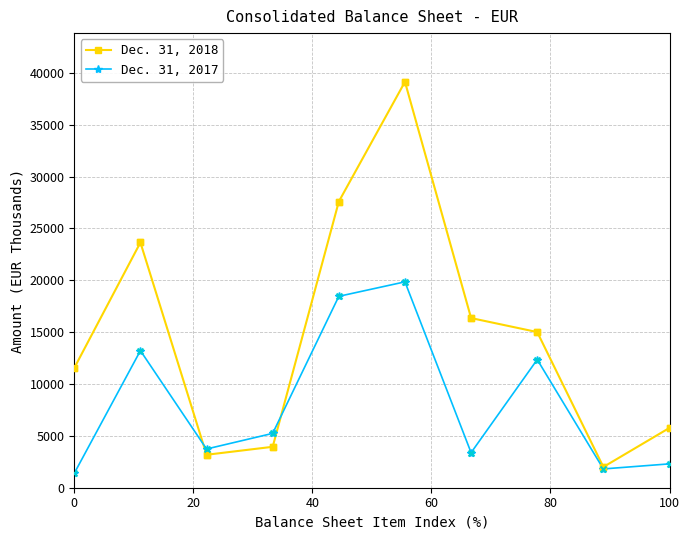

What are all the series names shown in the legend?

Dec. 31, 2018, Dec. 31, 2017